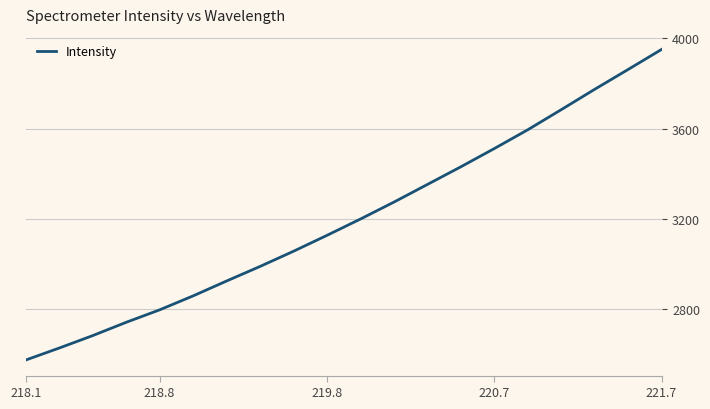

What is the smallest value displayed?

2575.7